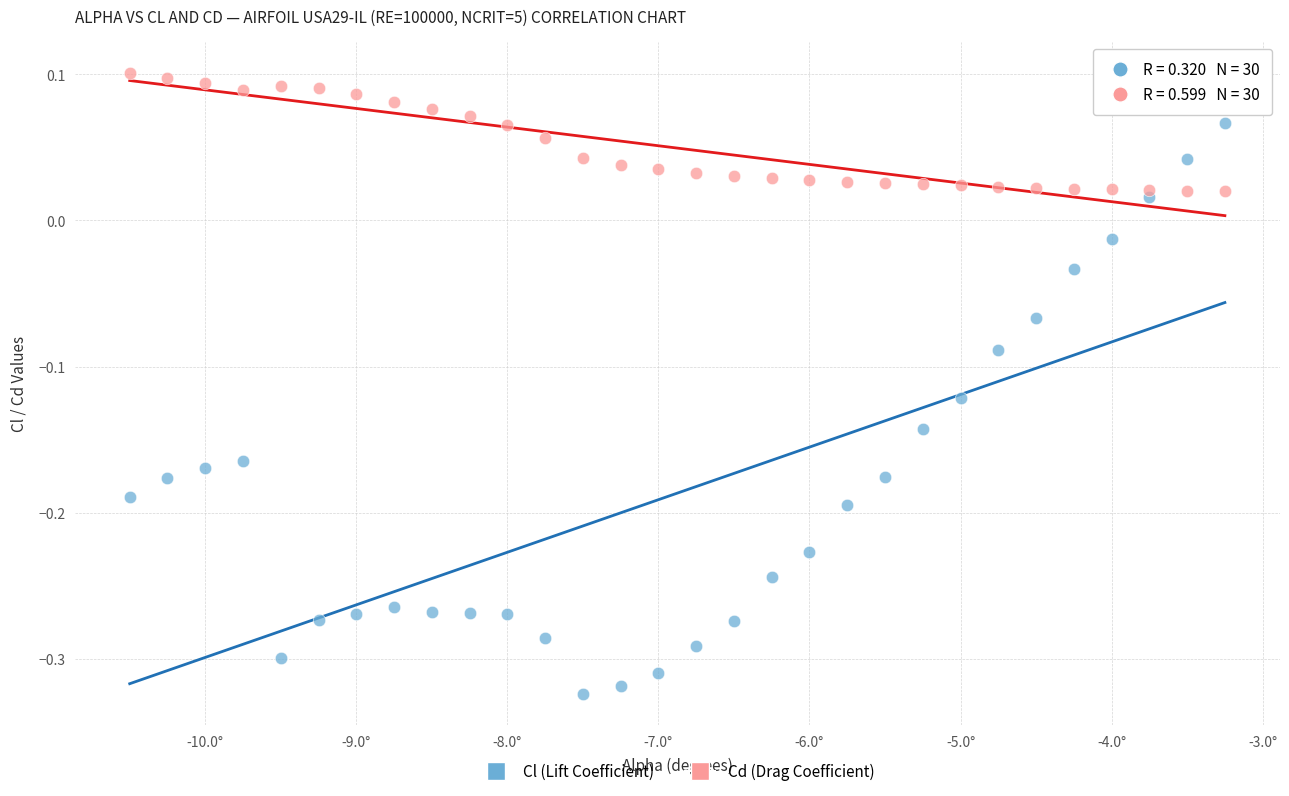

Which series contains the lowest Y value?

Cl (Lift Coefficient)